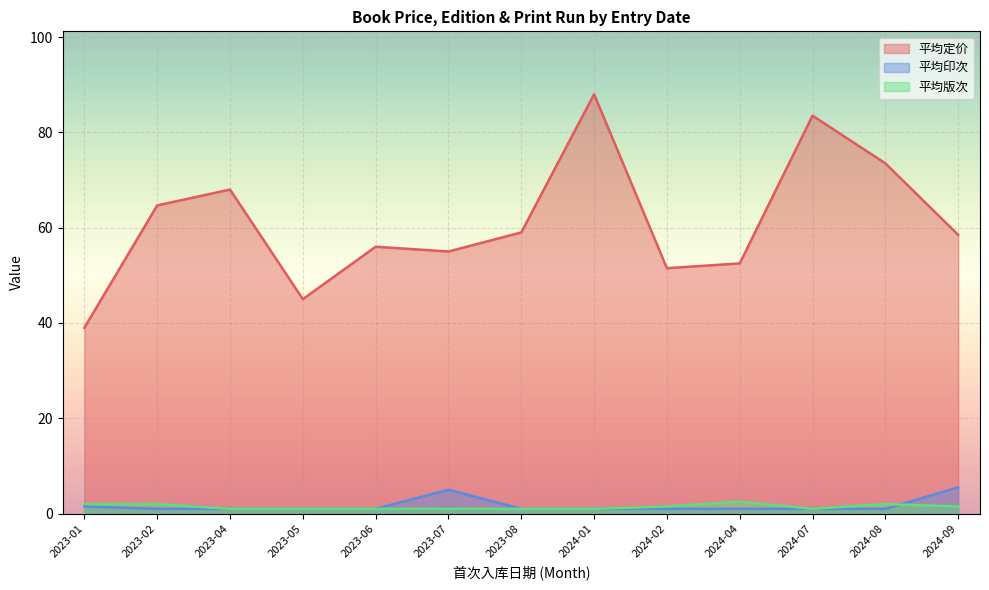

What is the minimum value for 平均印次?

1.0